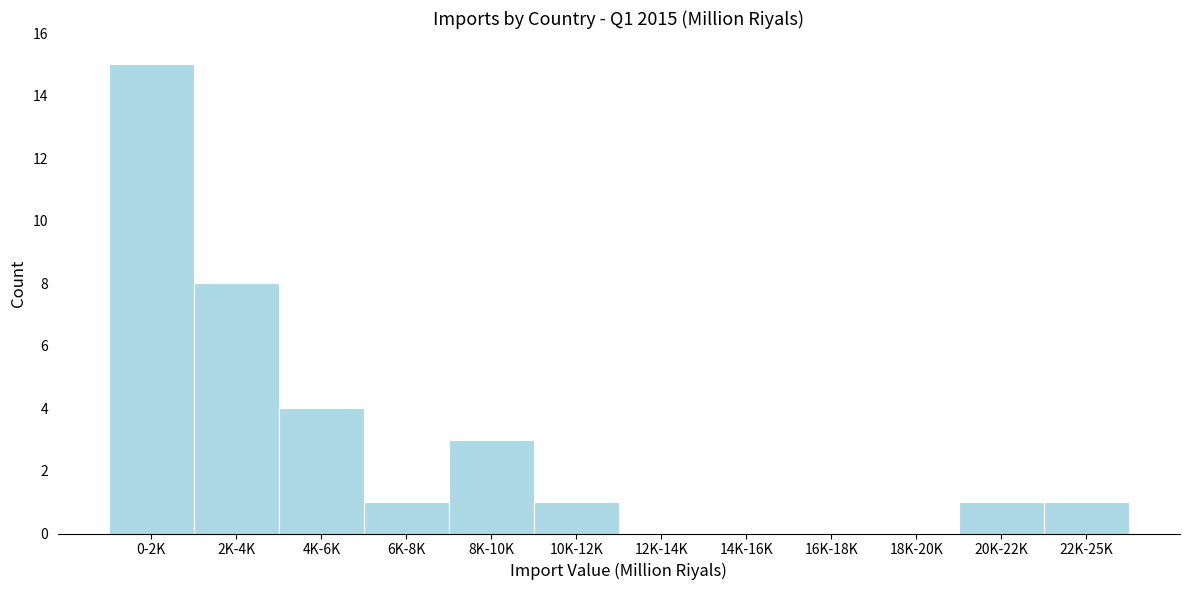

Reading left to right, extract all data points from this chart.

0-2K=15	2K-4K=8	4K-6K=4	6K-8K=1	8K-10K=3	10K-12K=1	12K-14K=0	14K-16K=0	16K-18K=0	18K-20K=0	20K-22K=1	22K-25K=1